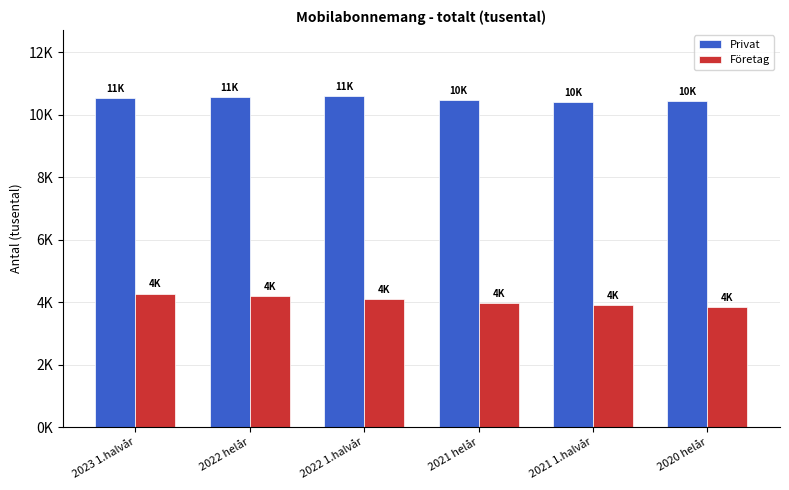

Does the chart contain any negative values?

No